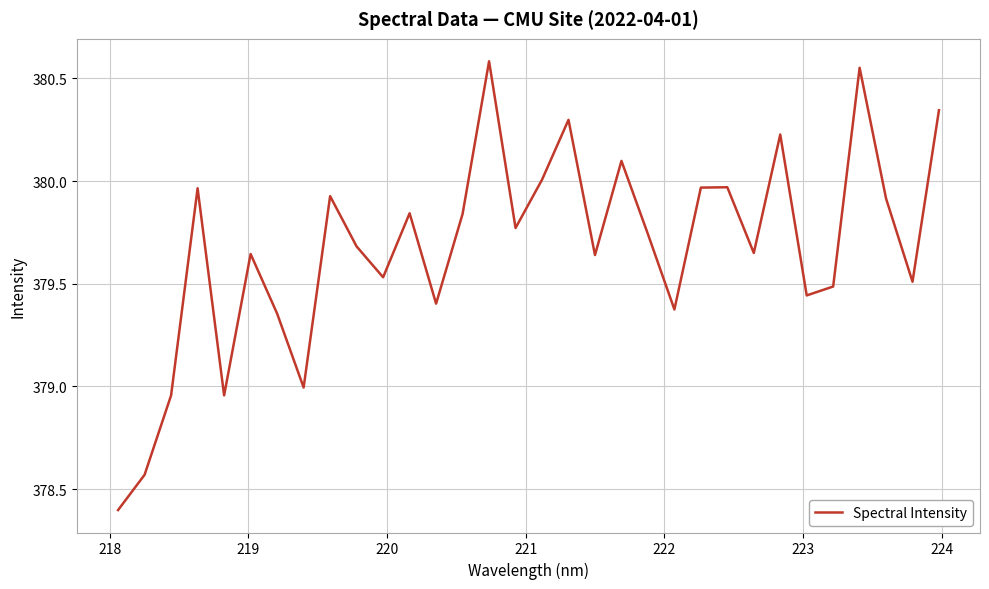

True or false: the data has more than 0 interior local peaks.

True